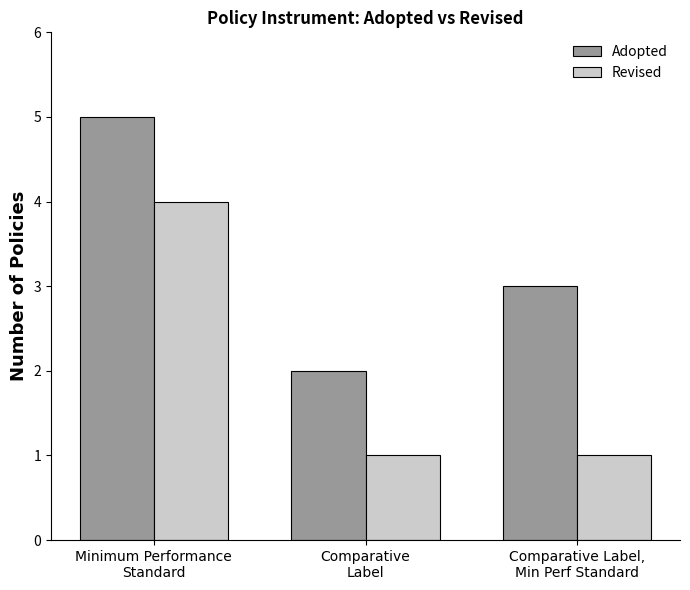

List the labels in order of Adopted value, largest first.

Minimum Performance
Standard, Comparative Label,
Min Perf Standard, Comparative
Label